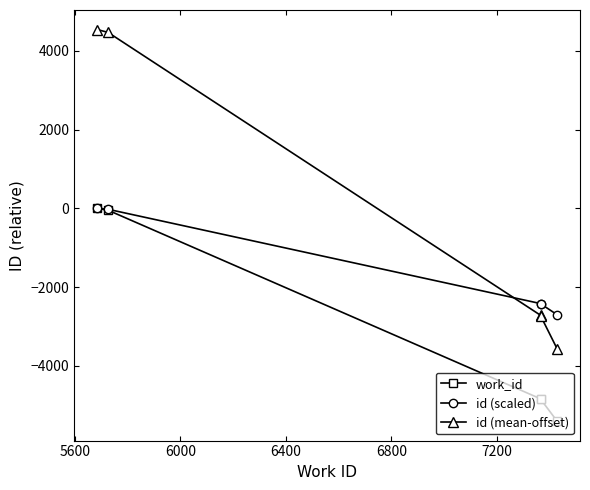

At 5600, list the series in order from smallest to largest.

work_id, id (scaled), id (mean-offset)